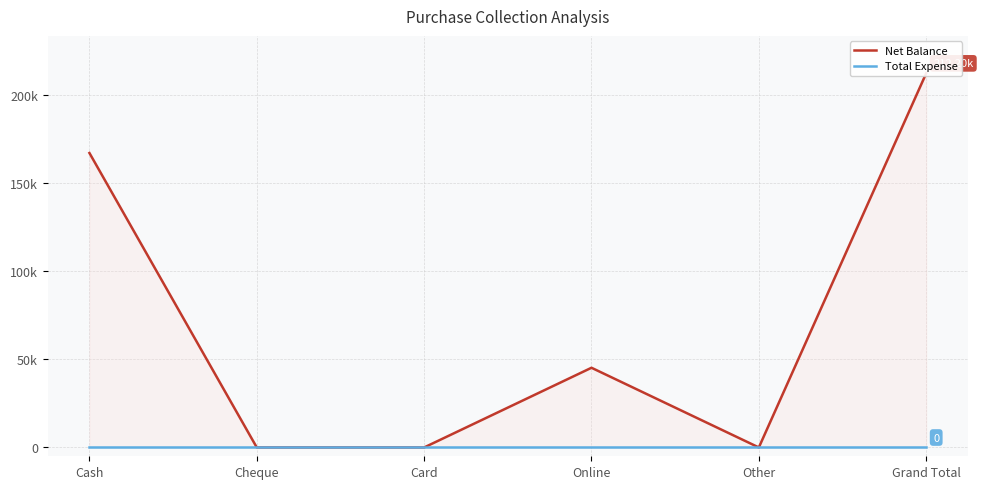

What is the total value across all series at Online?

45200